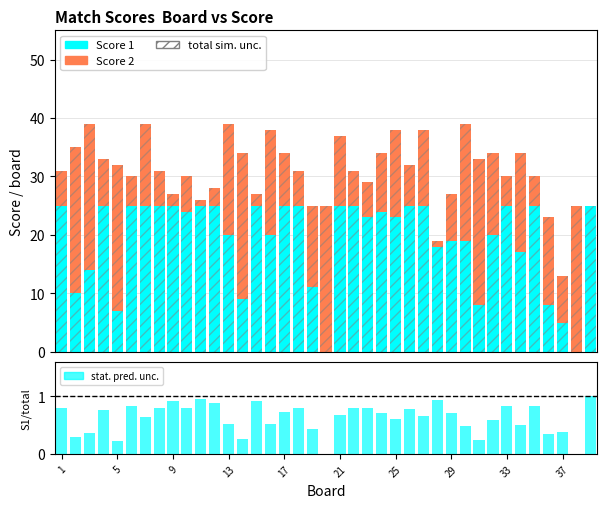

Which series has the largest total across all categories?

total sim. unc.